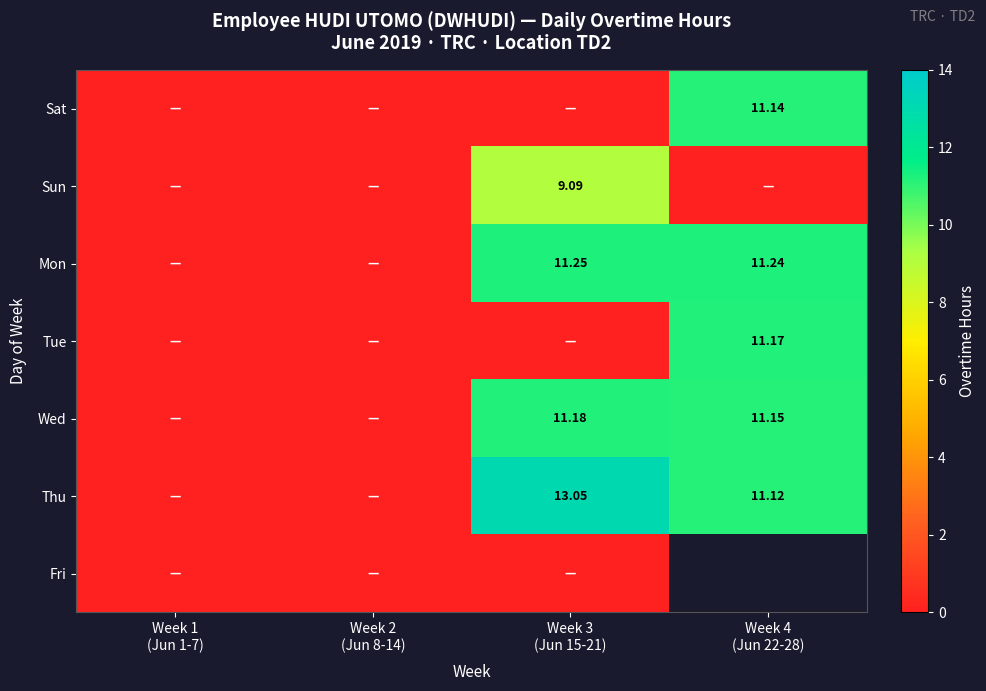

Which series has the largest total across all categories?

Thu